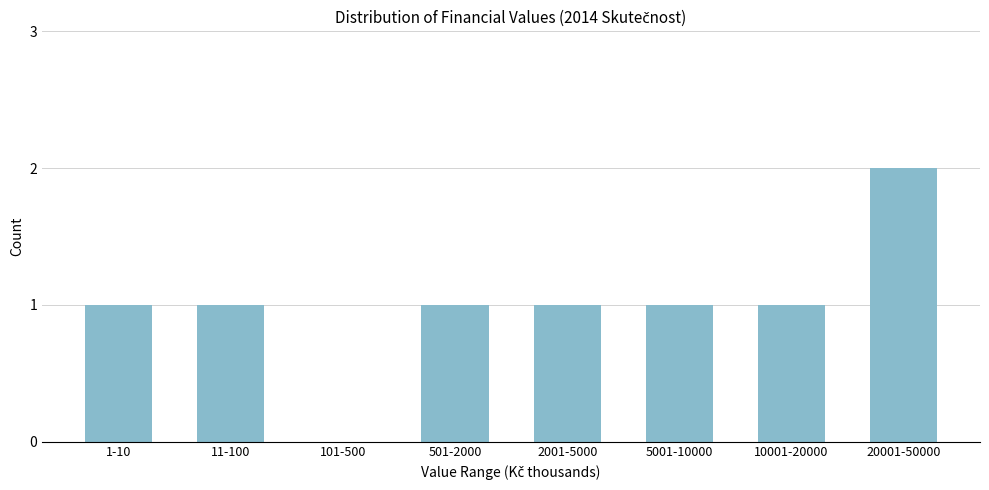

Reading right to left, list all the values displayed in this chart.

20001-50000=2	10001-20000=1	5001-10000=1	2001-5000=1	501-2000=1	101-500=0	11-100=1	1-10=1